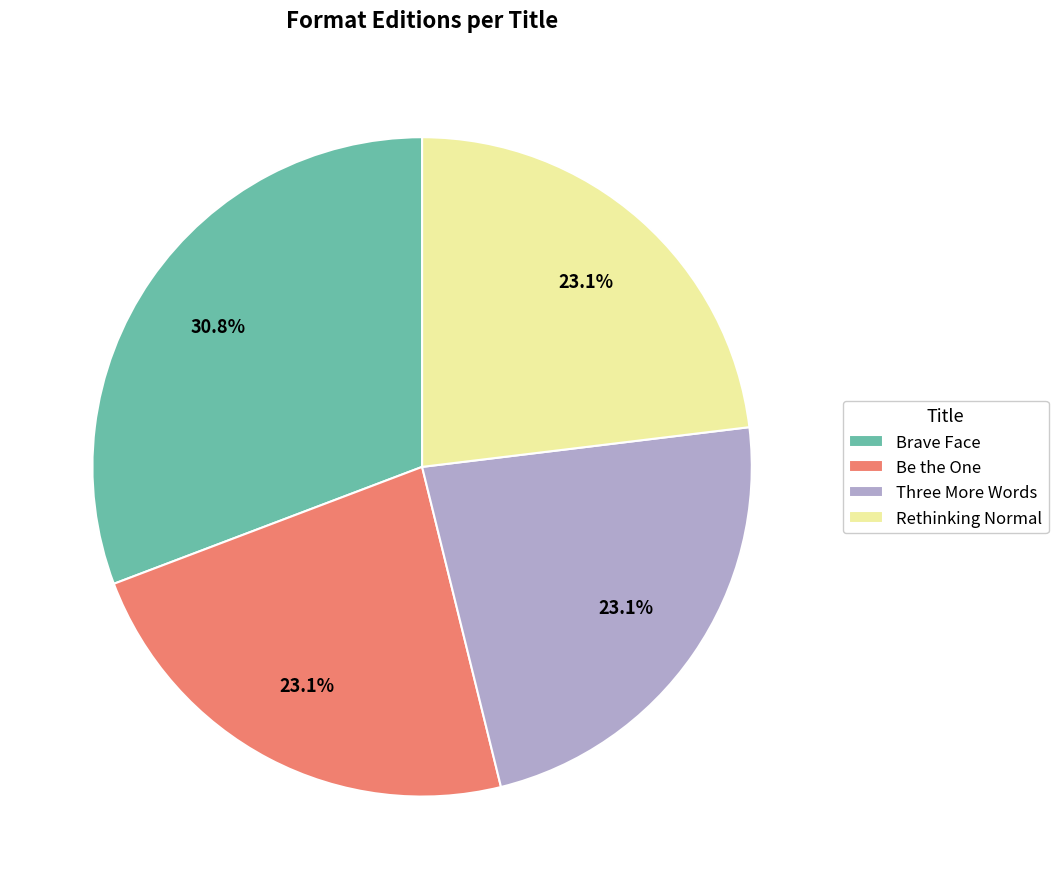

What is the ratio of the value at Three More Words to the value at Rethinking Normal?

1.0